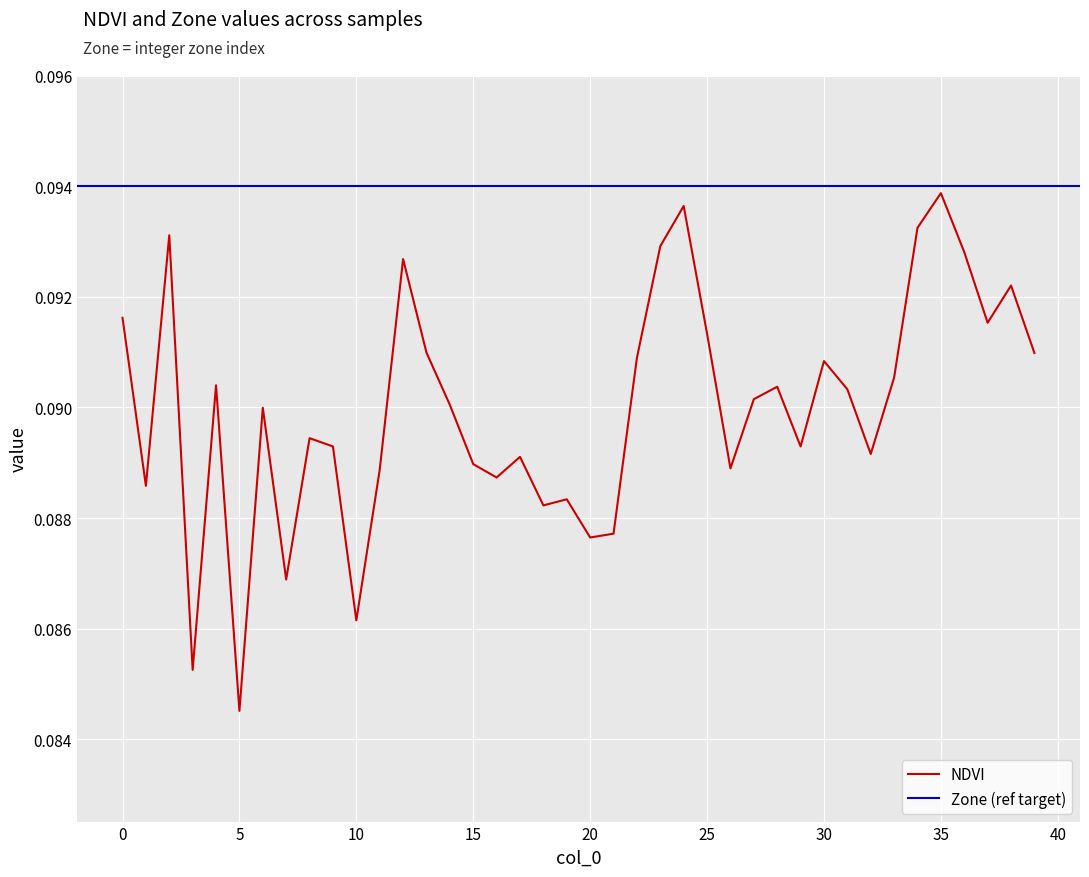

List the labels in order of value, largest first.

35, 24, 34, 2, 23, 36, 12, 38, 0, 37, 25, 13, 39, 22, 30, 33, 4, 28, 31, 27, 14, 6, 8, 9, 29, 32, 17, 15, 26, 11, 16, 1, 19, 18, 21, 20, 7, 10, 3, 5